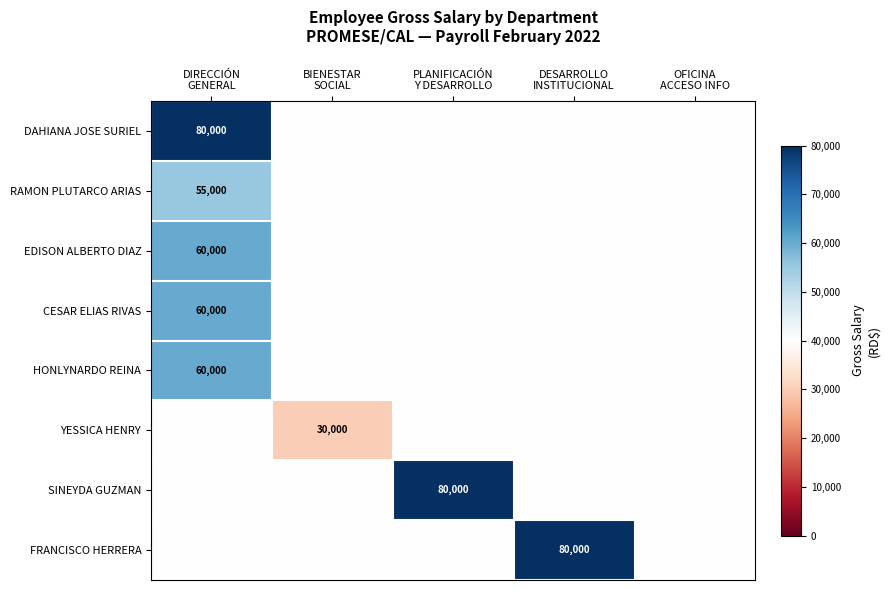

Rank the categories by RAMON PLUTARCO ARIAS value from highest to lowest.

DIRECCIÓN GENERAL, BIENESTAR SOCIAL, PLANIFICACIÓN Y DESARROLLO, DESARROLLO INSTITUCIONAL, OFICINA ACCESO INFO